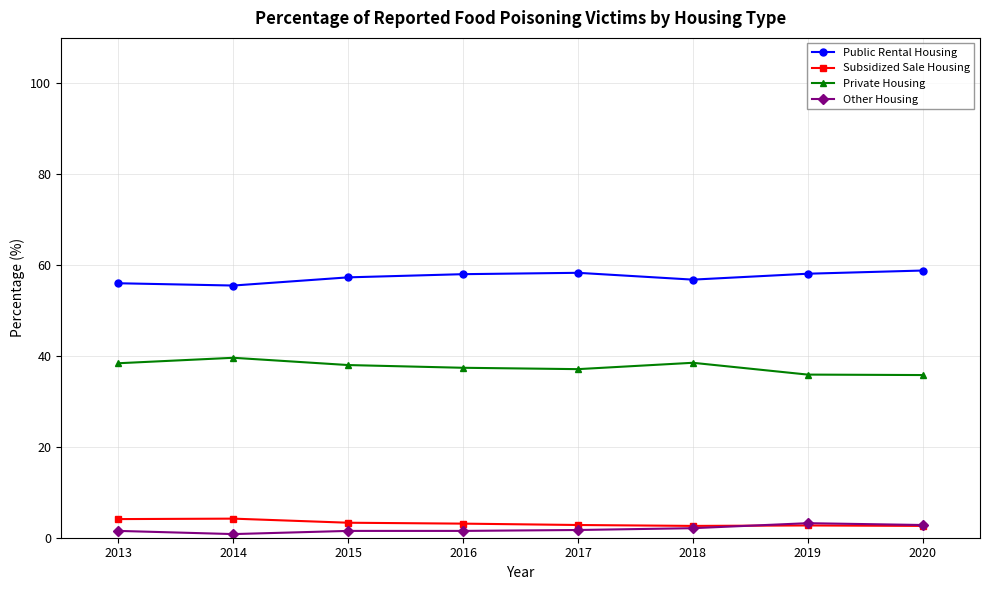

The Other Housing series shows 3.2 at 2019. True or false?

True